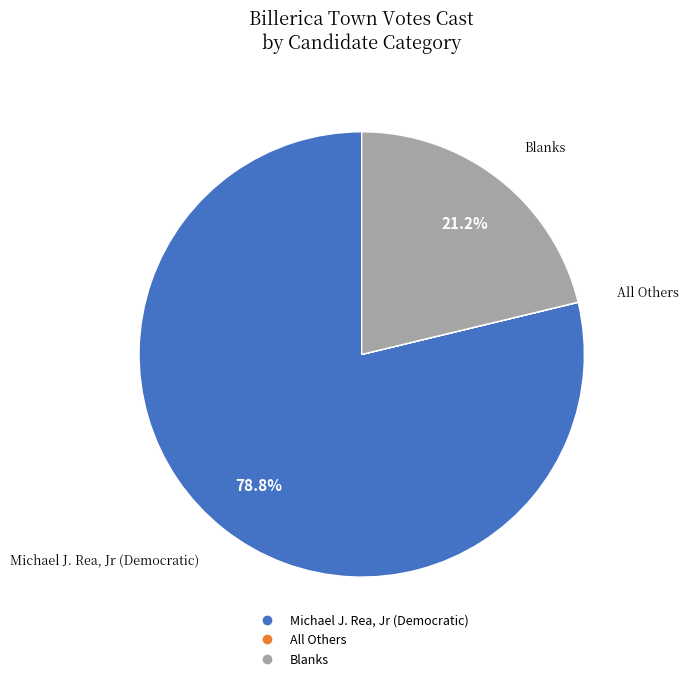

Is Michael J. Rea, Jr (Democratic) the majority of the pie?

Yes